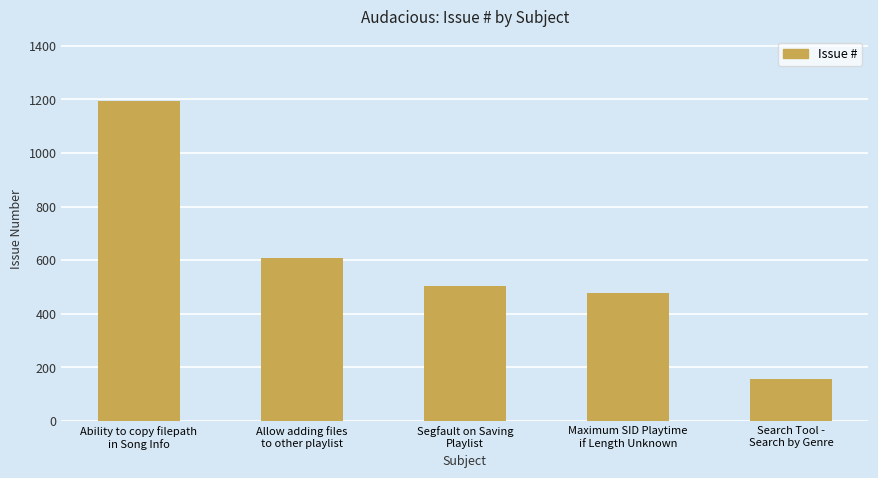

Is it true that the value at Search Tool -
Search by Genre is 158?

True